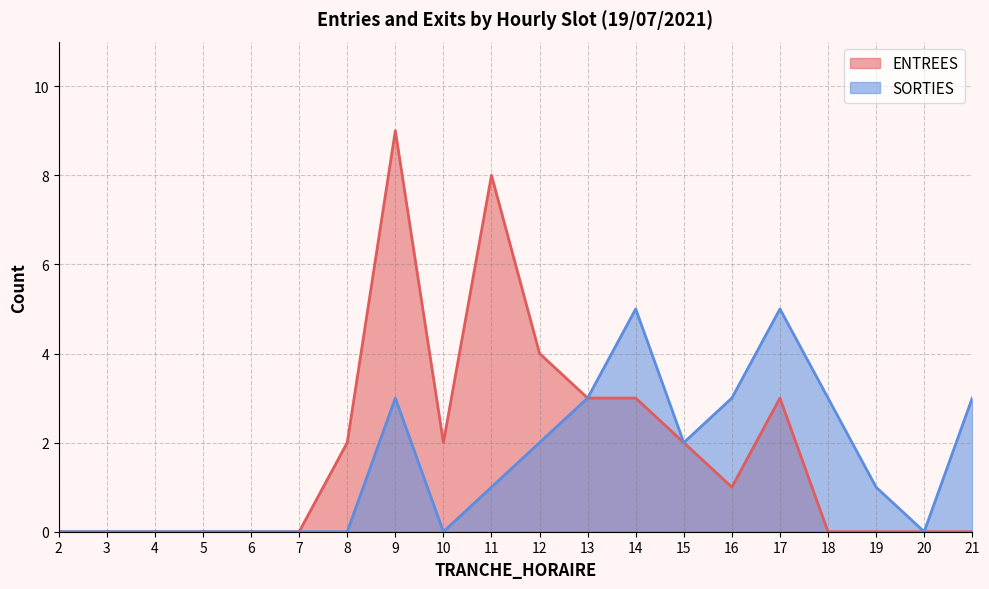

Which series changed the most between 6 and 19?

SORTIES